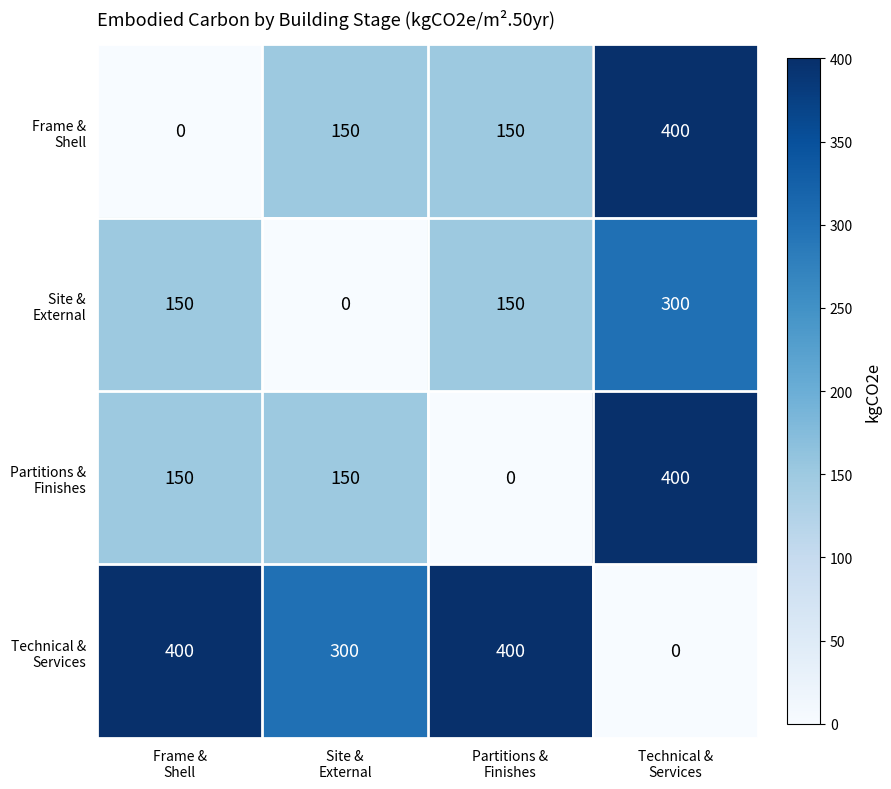

What is the greatest value displayed?

400